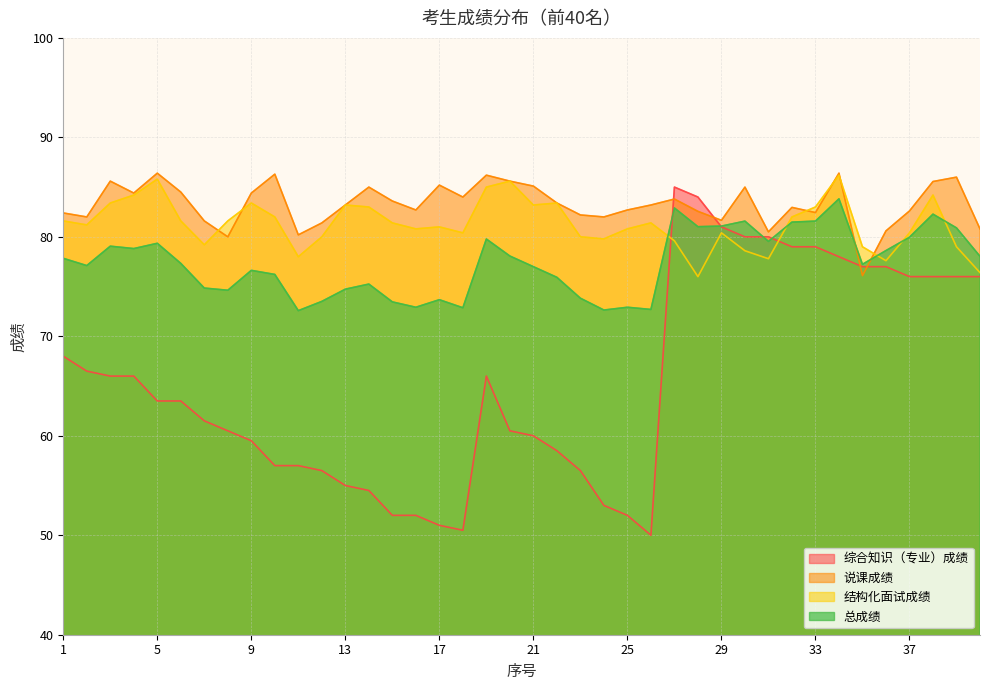

Reading left to right, extract all data points from this chart.

综合知识（专业）成绩: 68.0	66.5	66.0	66.0	63.5	63.5	61.5	60.5	59.5	57.0	57.0	56.5	55.0	54.5	52.0	52.0	51.0	50.5	66.0	60.5	60.0	58.5	56.5	53.0	52.0	50.0	85.0	84.0	81.0	80.0	80.0	79.0	79.0	78.0	77.0	77.0	76.0	76.0	76.0	76.0
说课成绩: 82.4	82.0	85.6	84.4	86.4	84.5	81.6	80.0	84.4	86.3	80.2	81.4	83.2	85.0	83.6	82.7	85.2	84.0	86.2	85.6	85.1	83.4	82.2	82.0	82.7	83.2	83.8	82.6	81.7	85.0	80.5	83.0	82.4	86.4	76.1	80.6	82.6	85.6	86.0	80.8
结构化面试成绩: 81.6	81.2	83.4	84.2	85.8	81.6	79.2	81.6	83.4	82.0	78.0	80.0	83.2	83.0	81.4	80.8	81.0	80.4	85.0	85.6	83.2	83.4	80.0	79.8	80.8	81.4	79.6	76.0	80.4	78.6	77.8	82.0	83.0	86.2	79.0	77.6	80.4	84.2	79.0	76.4
总成绩: 77.8	77.1	79.1	78.8	79.3	77.3	74.8	74.6	76.6	76.2	72.6	73.5	74.7	75.2	73.5	72.9	73.7	72.9	79.8	78.1	77.0	75.9	73.8	72.6	72.9	72.7	82.9	81.0	81.1	81.6	79.5	81.5	81.6	83.8	77.2	78.6	80.0	82.3	80.9	78.0